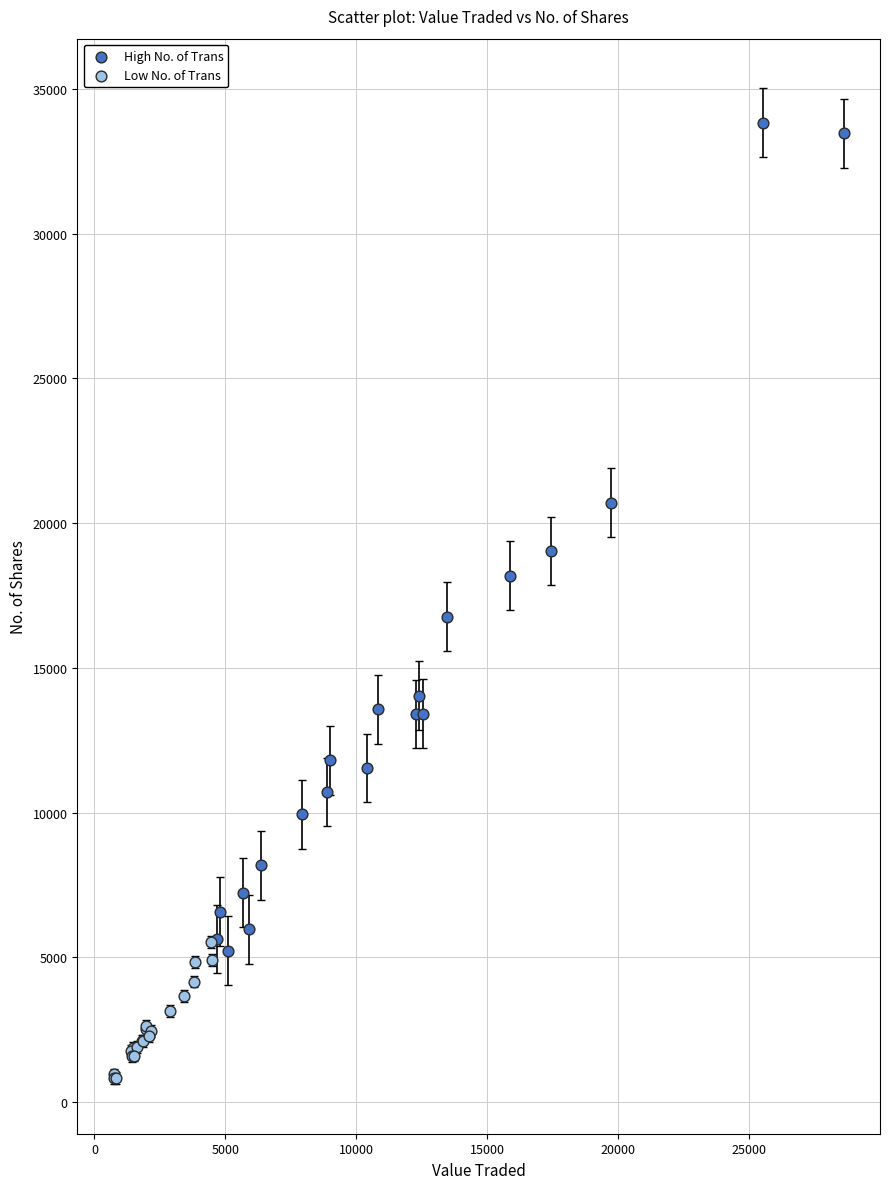

Which series has the widest spread of Y values?

High No. of Trans